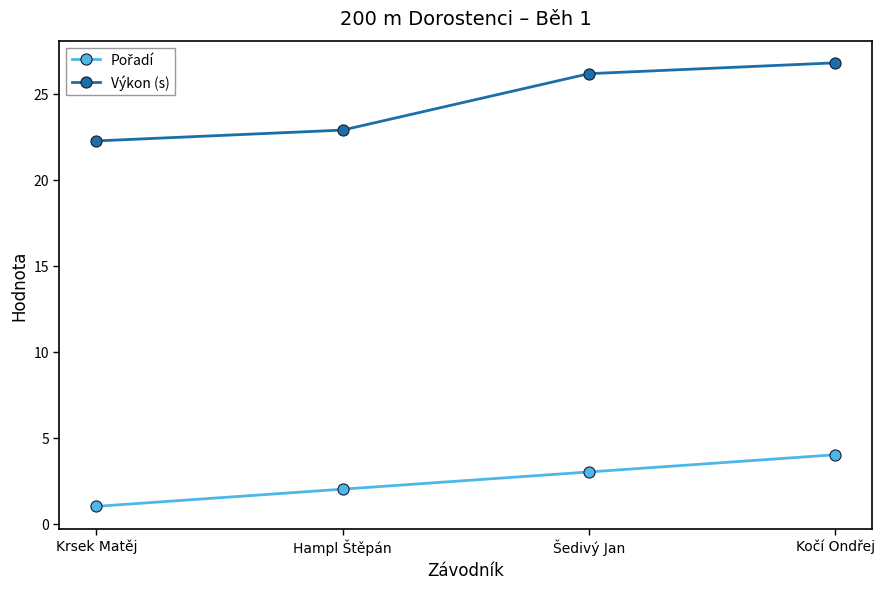

What is the highest value of the Výkon (s) series?

26.8